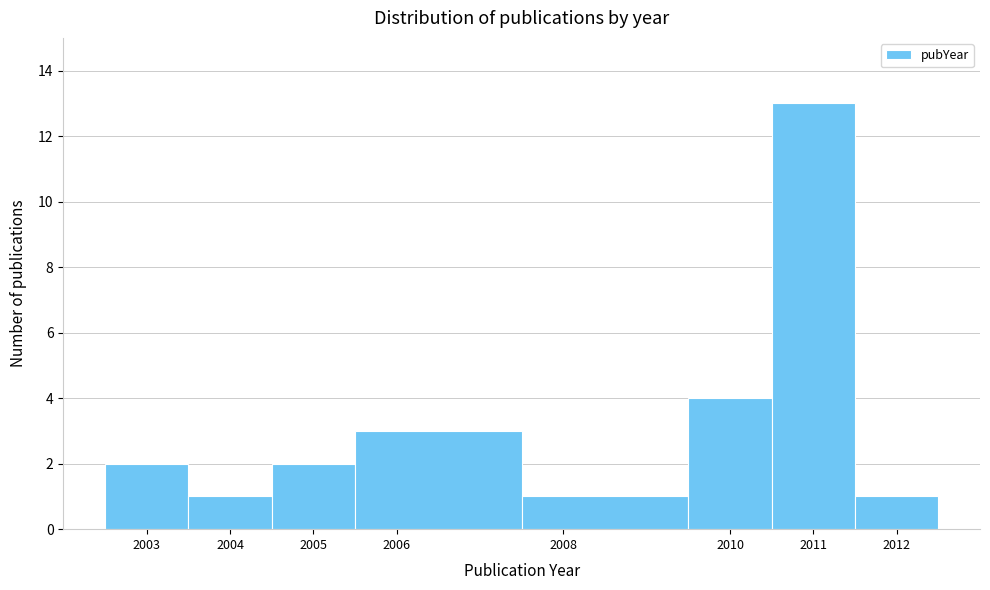

Reading left to right, transcribe this chart: for each bar, give the range it covers on the x-axis and its height. The values are not printed on the chart, so give them approximately, as read against the axis.

2002.5 to 2003.5: 2
2003.5 to 2004.5: 1
2004.5 to 2005.5: 2
2005.5 to 2007.5: 3
2007.5 to 2009.5: 1
2009.5 to 2010.5: 4
2010.5 to 2011.5: 13
2011.5 to 2012.5: 1